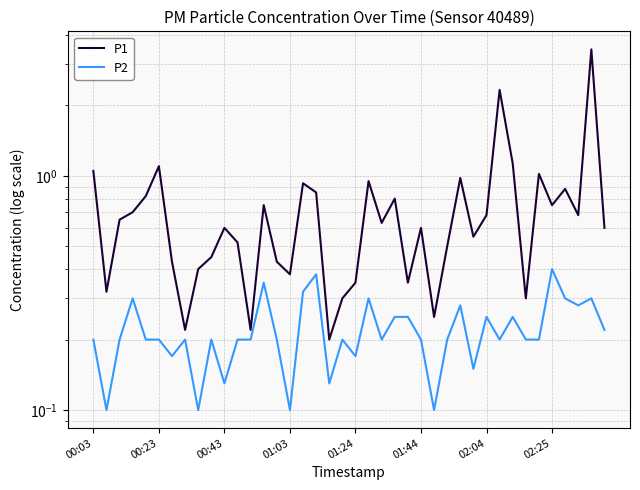

How many series are shown in this chart?

2